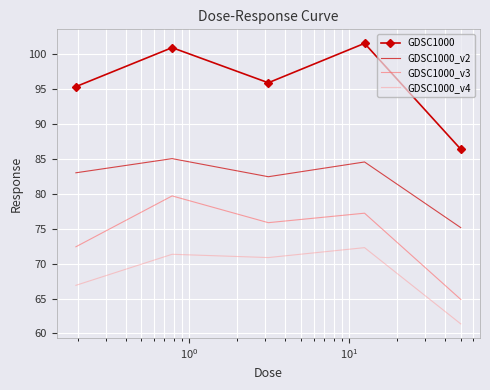

Rank the series by their maximum value, from highest to lowest.

GDSC1000, GDSC1000_v2, GDSC1000_v3, GDSC1000_v4